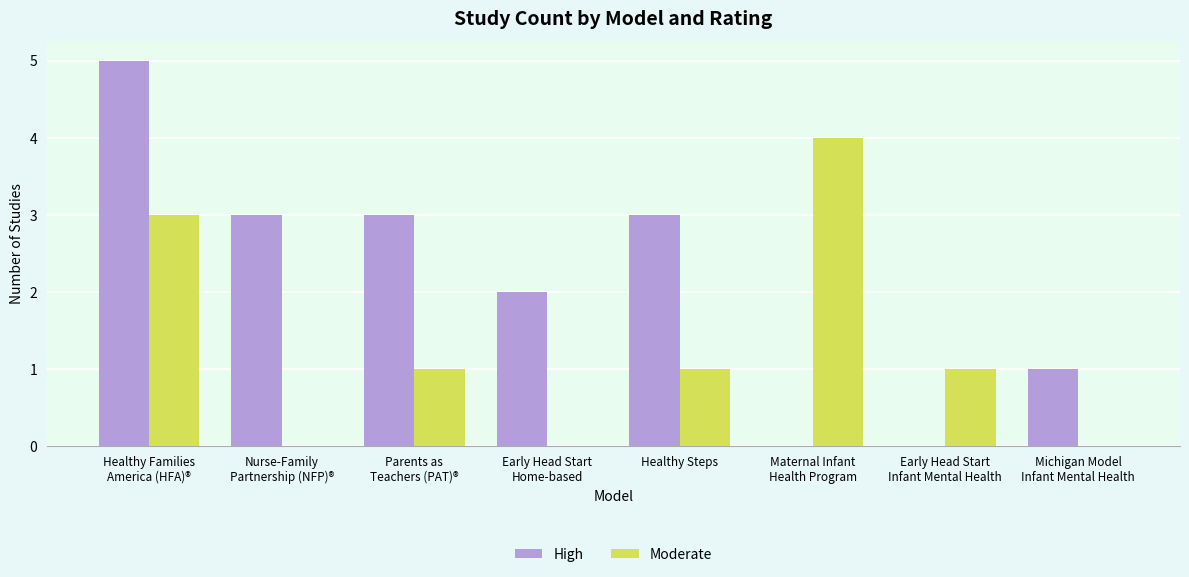

What are all the series names shown in the legend?

High, Moderate